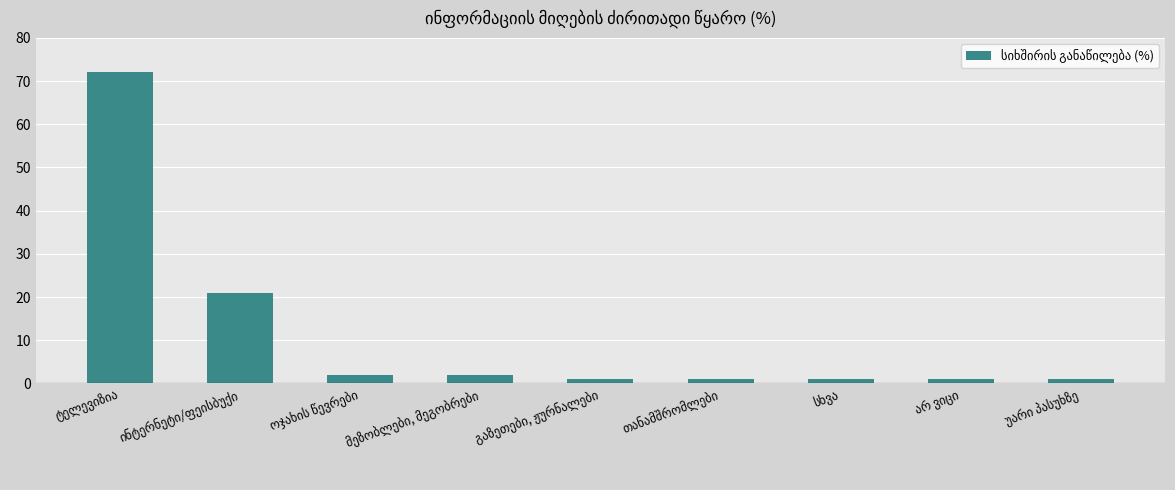

What is the difference between the maximum and minimum values?

71